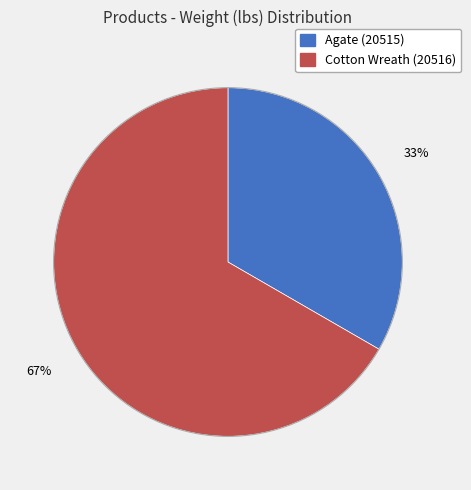

True or false: Cotton Wreath (20516) accounts for 67% of the total.

True